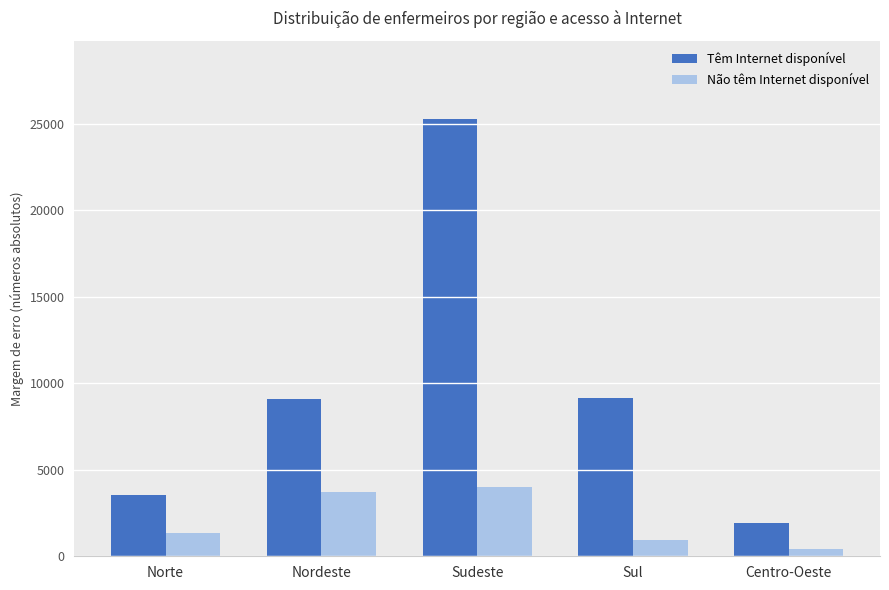

At how many categories does at least one series exceed 20318?

1